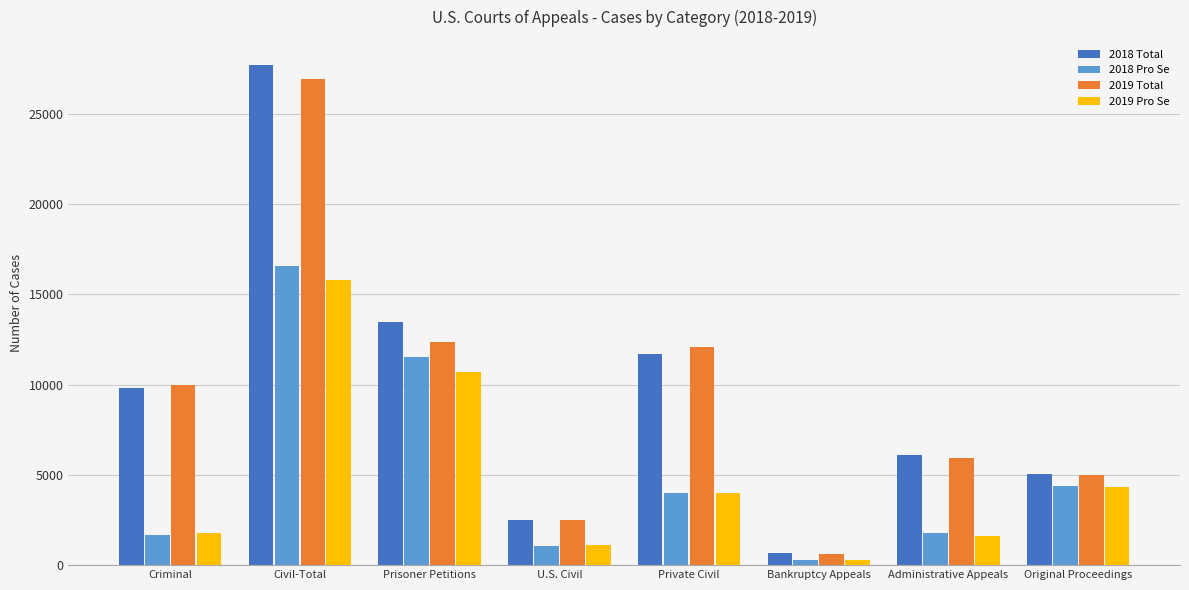

At which label does 2018 Total reach its minimum?

Bankruptcy Appeals